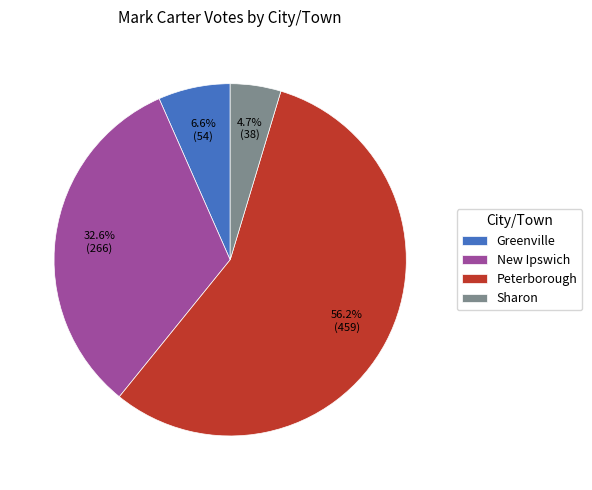

Count the number of slices in the pie.

4